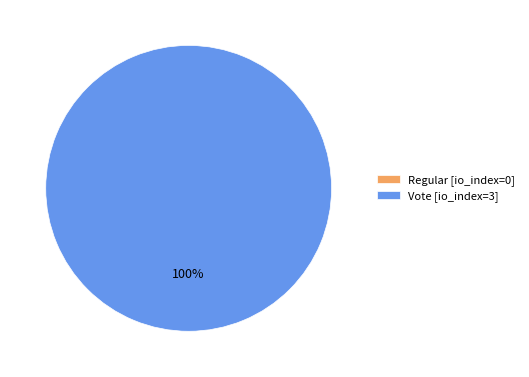

Do Vote and Regular together represent more than half of the pie?

Yes